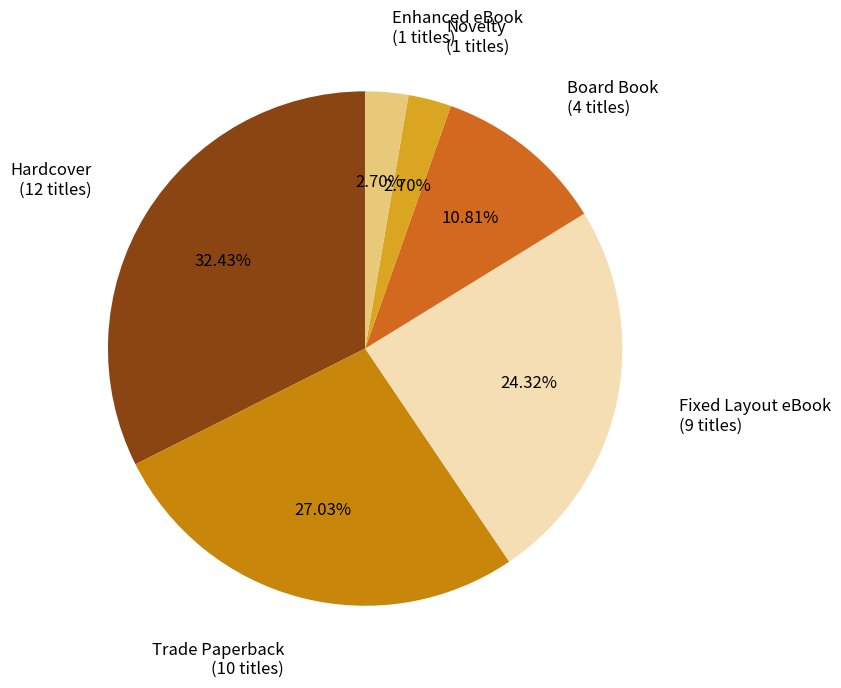

How many slices are in this pie chart?

6